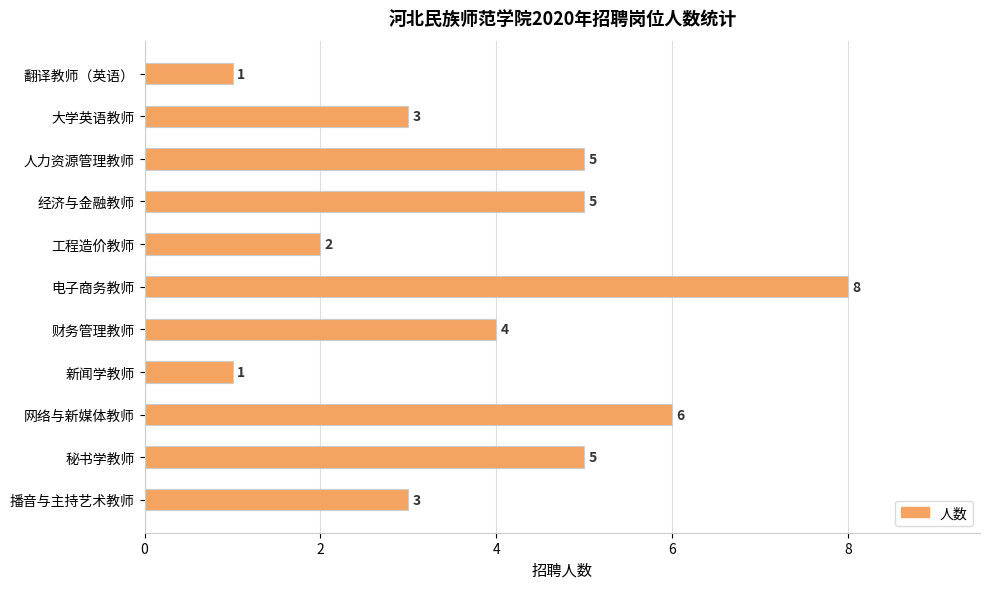

What is the maximum value shown in the chart?

8